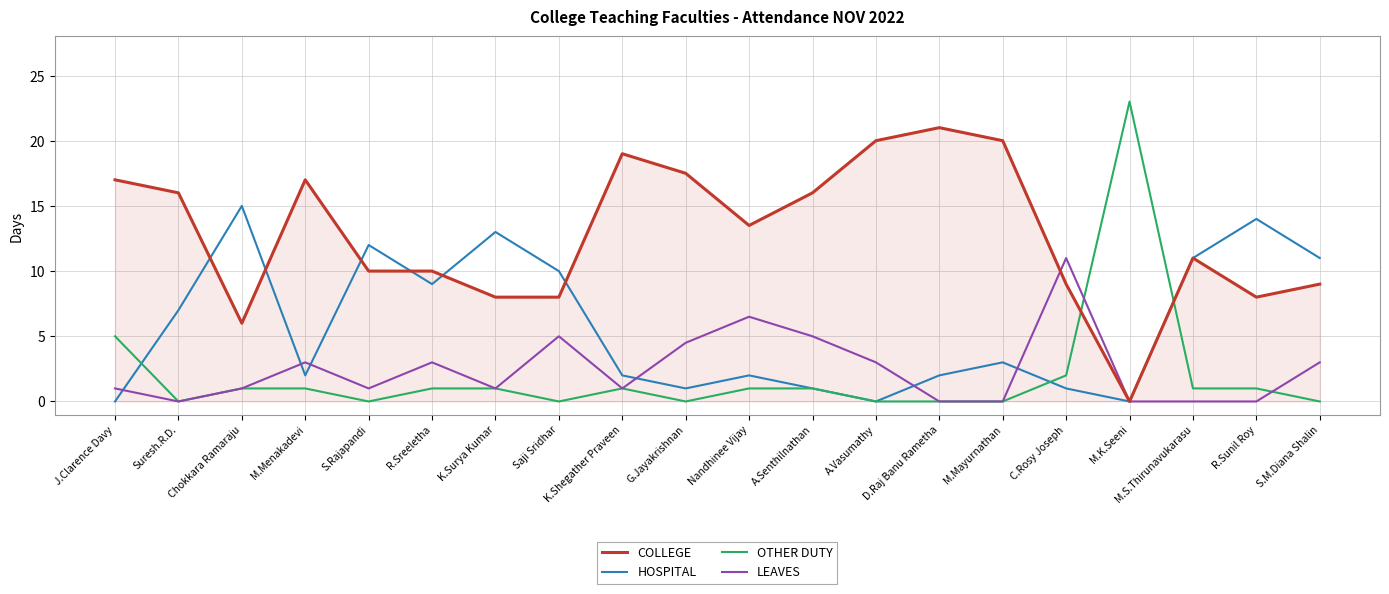

Rank the series by their maximum value, from lowest to highest.

LEAVES, HOSPITAL, COLLEGE, OTHER DUTY